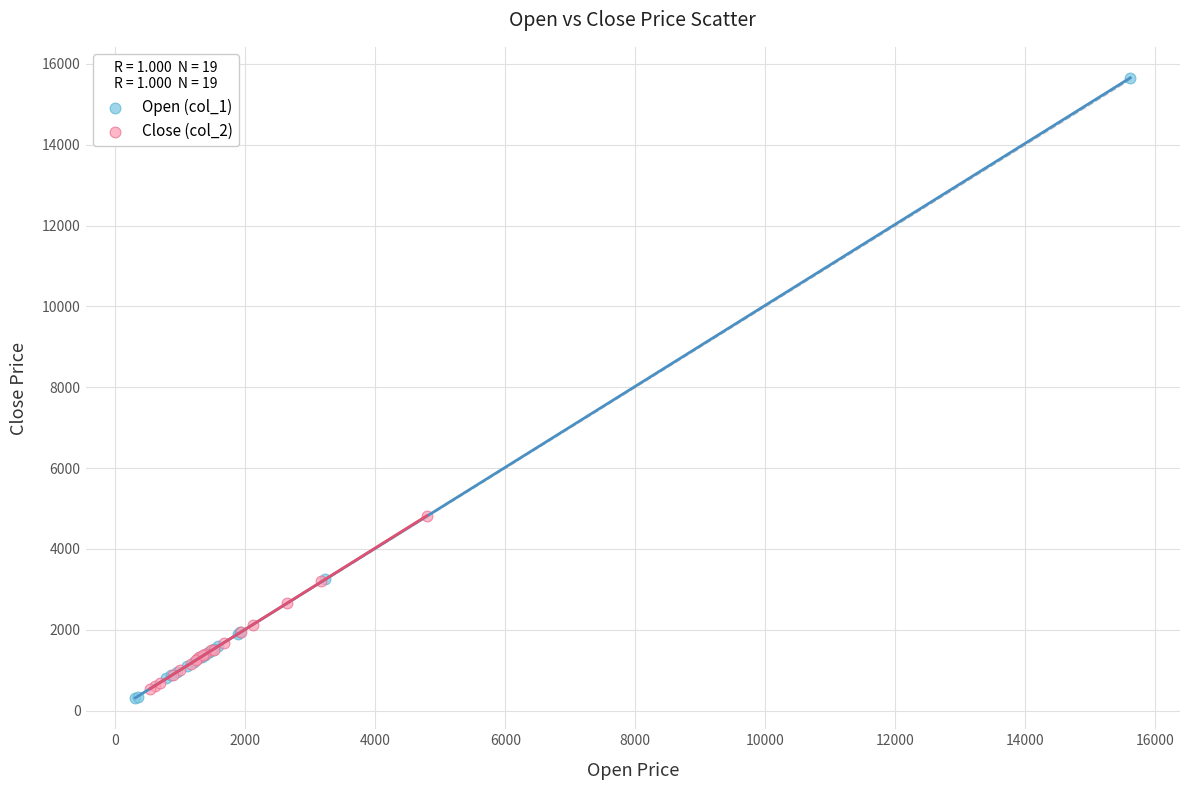

Which series reaches the maximum Y coordinate?

Open (col_1)